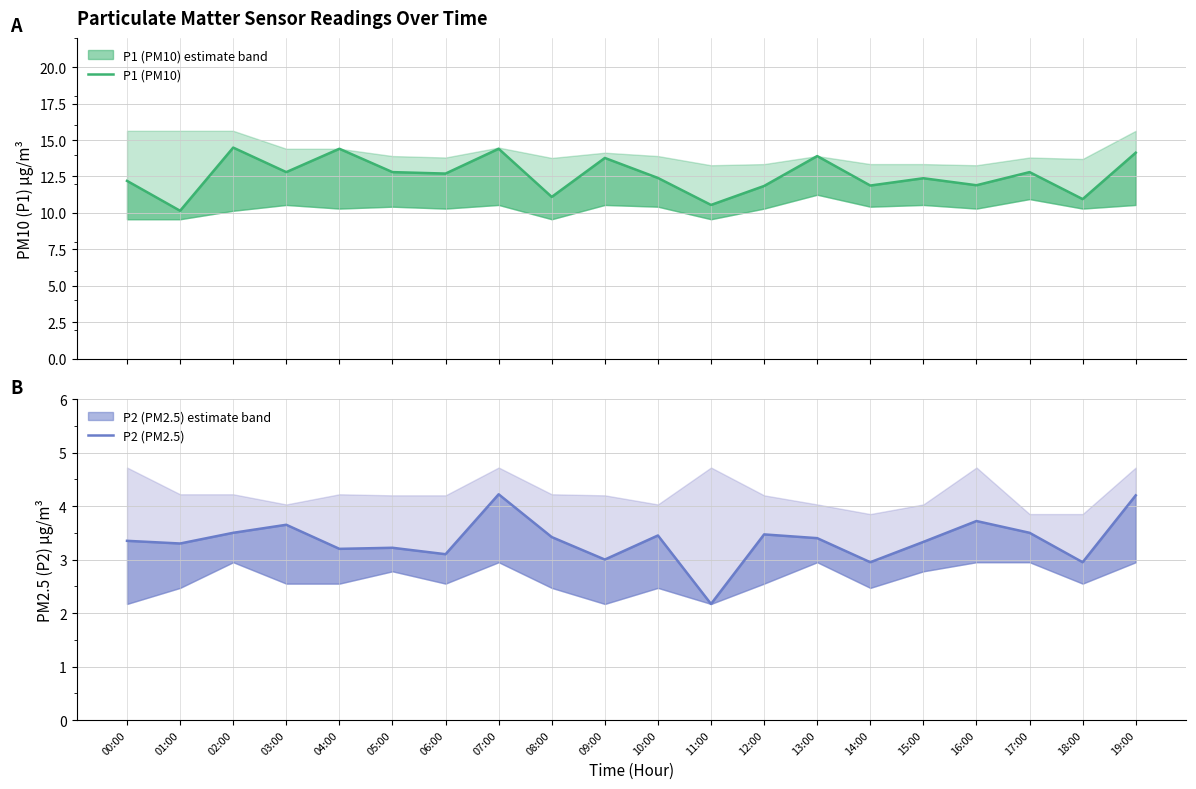

Which has a higher value, 01:00 or 07:00?

07:00